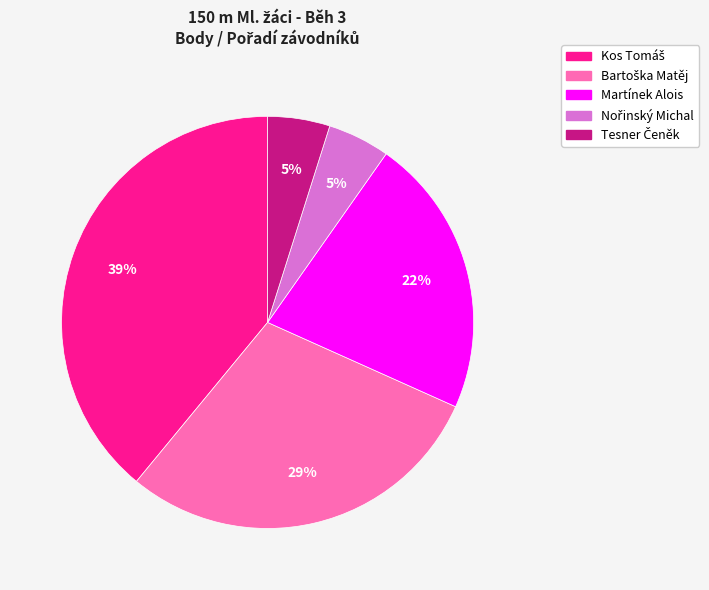

To the nearest percent, what is the average slice percentage?

20%